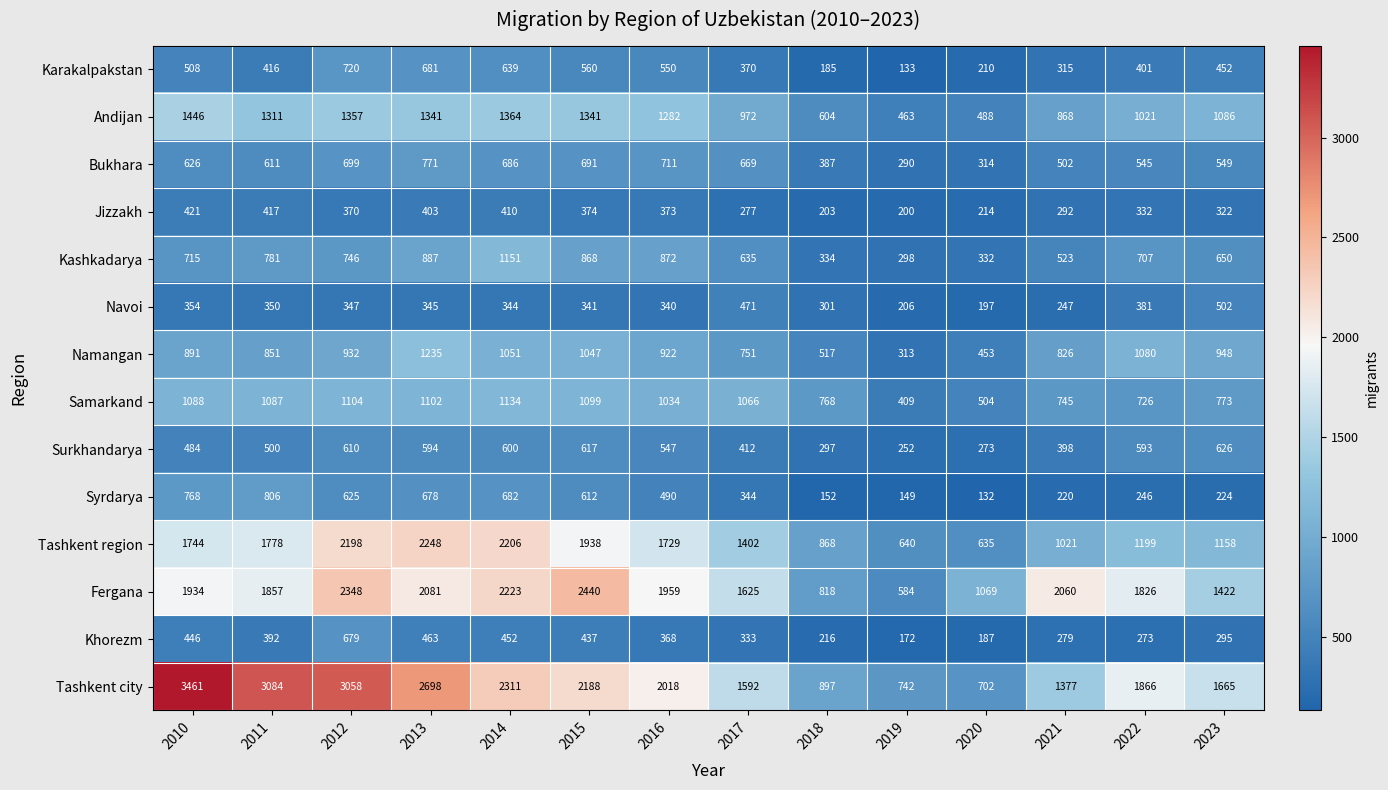

What is the lowest value of the Syrdarya series?

132